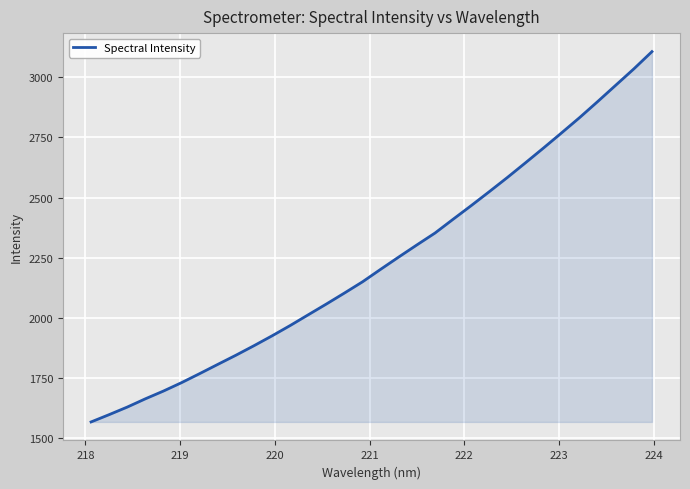

True or false: there are more than 1 points higher than both neighbors.

False